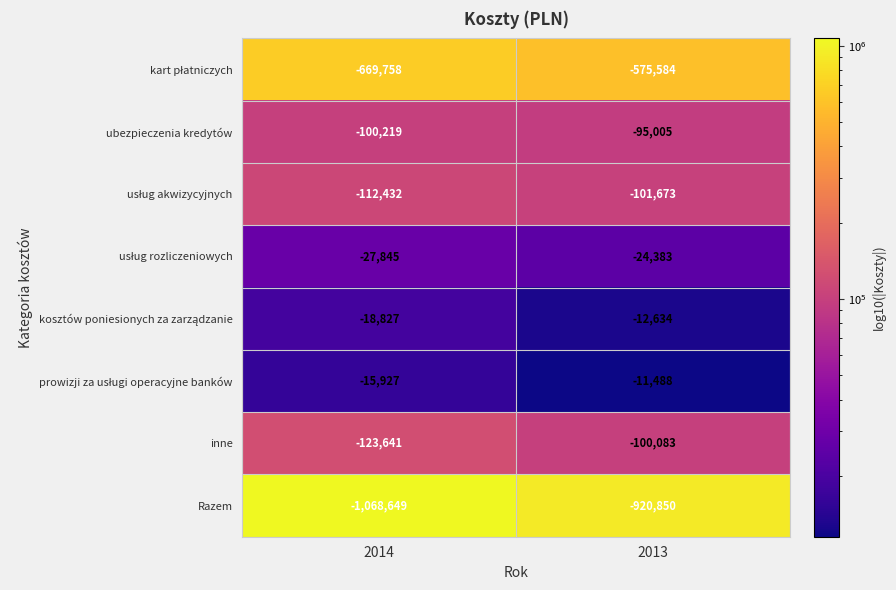

At which category is the sum across all series the highest?

2013